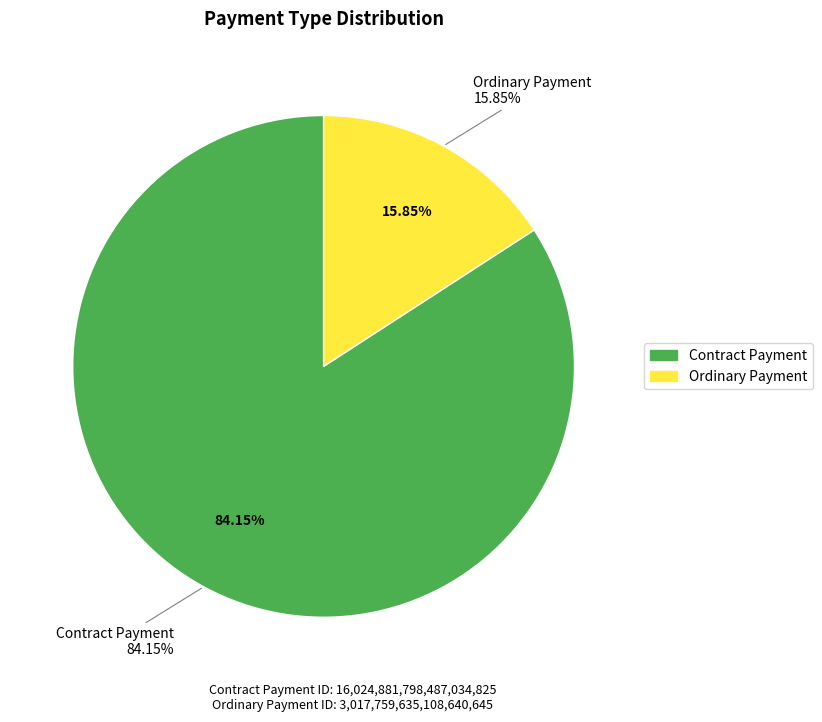

What portion of the pie excludes Contract Payment?

15.8%